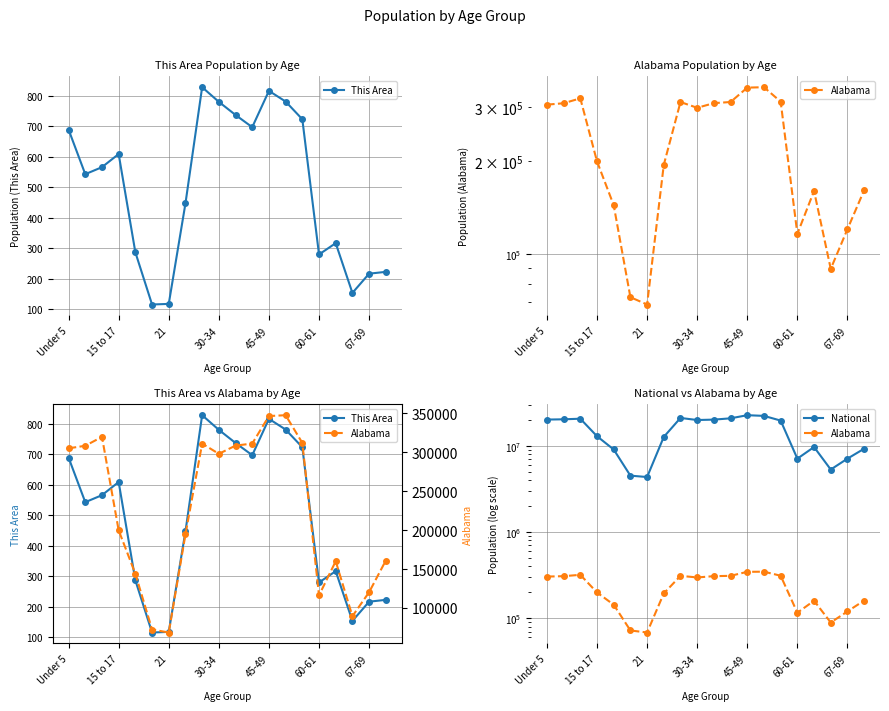

At which label does National first exceed 19664805?

Under 5